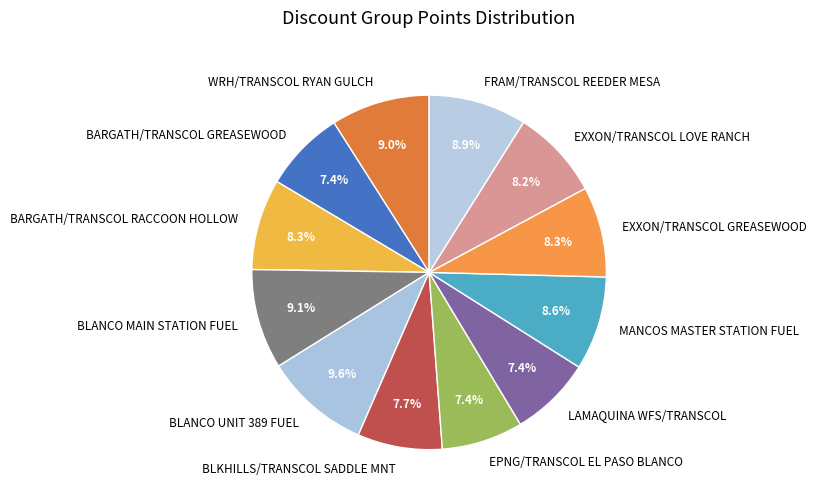

What percentage is NOT represented by BARGATH/TRANSCOL GREASEWOOD?

92.6%